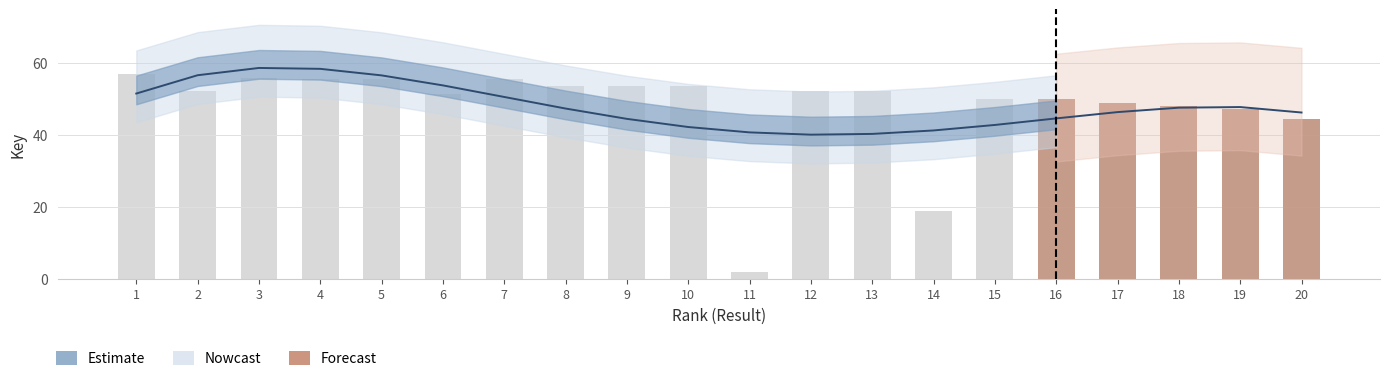

List the labels in order of value, smallest first.

11, 14, 20, 19, 18, 17, 16, 15, 6, 2, 13, 12, 10, 9, 8, 7, 5, 4, 3, 1